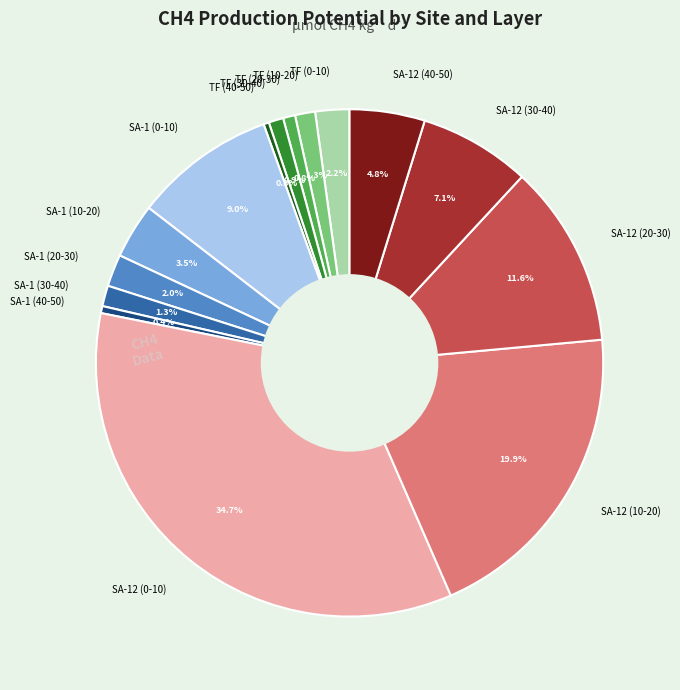

Between SA-1 (30-40) and TF (0-10), which is larger?

TF (0-10)